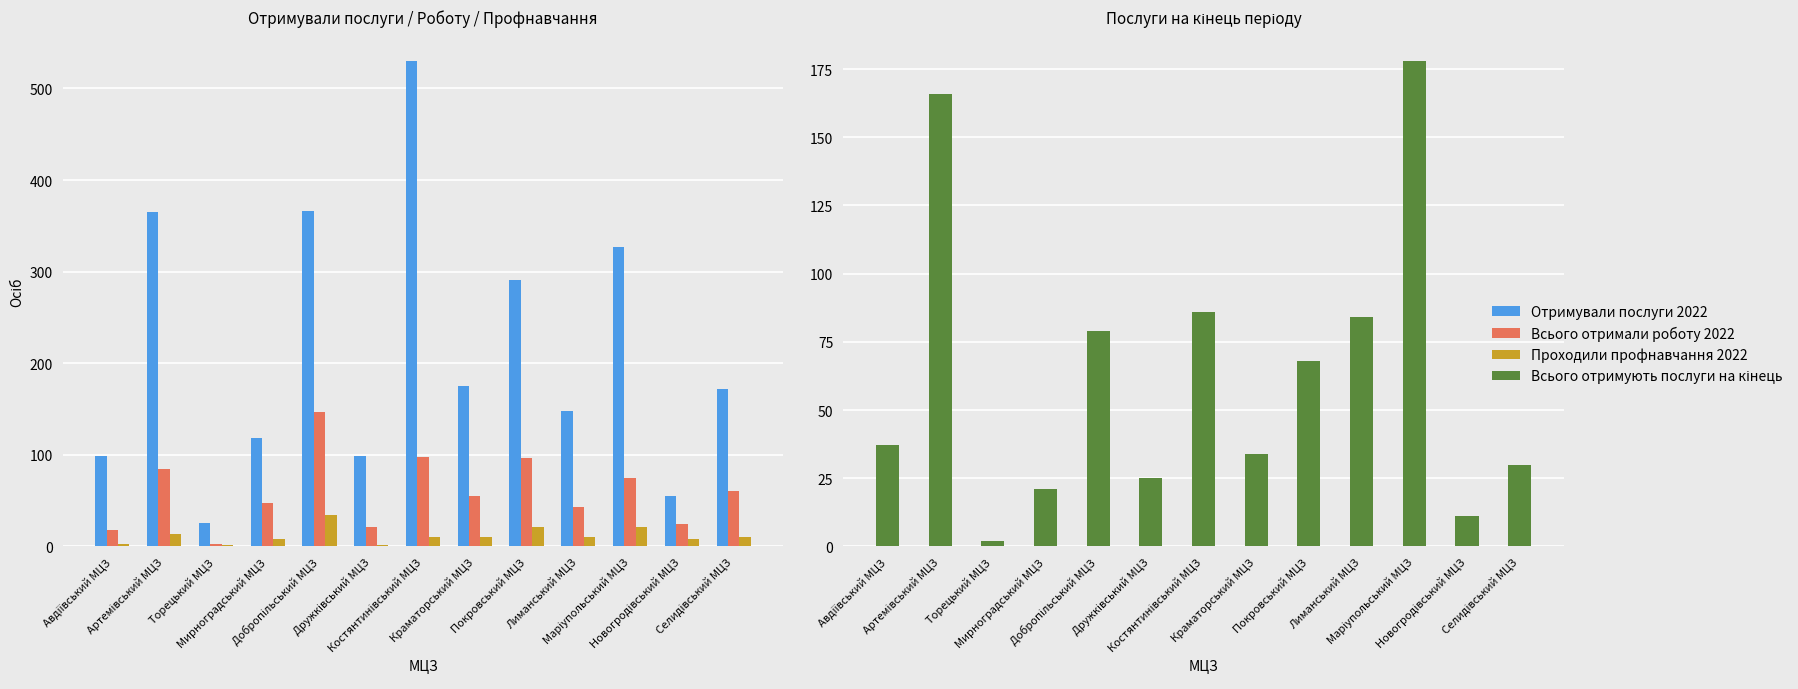

Between Мирноградський МЦЗ and Лиманський МЦЗ, which series saw the biggest shift?

Всього отримують послуги на кінець